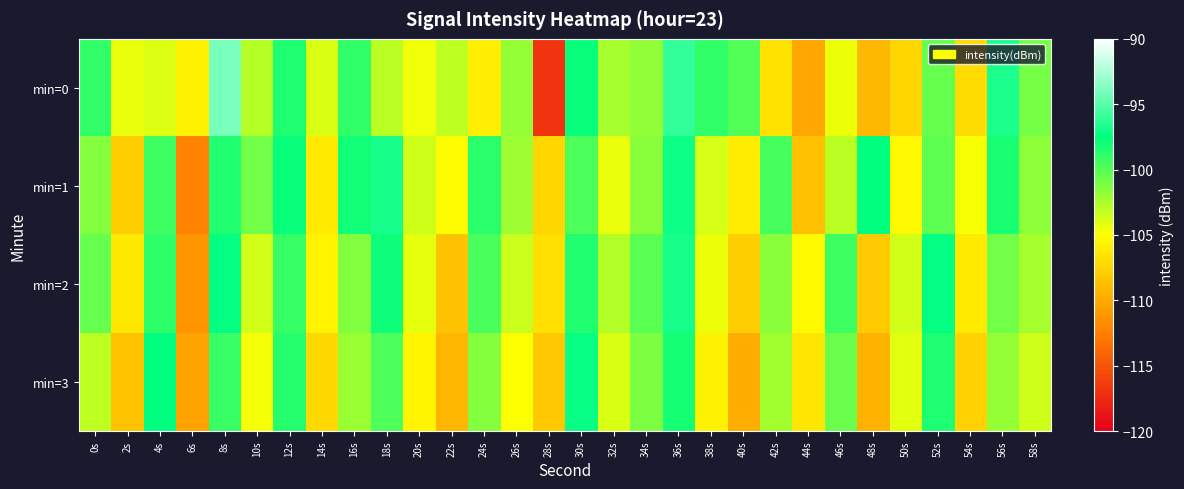

What is the spread (max minus min) of values at 14s?

3.4